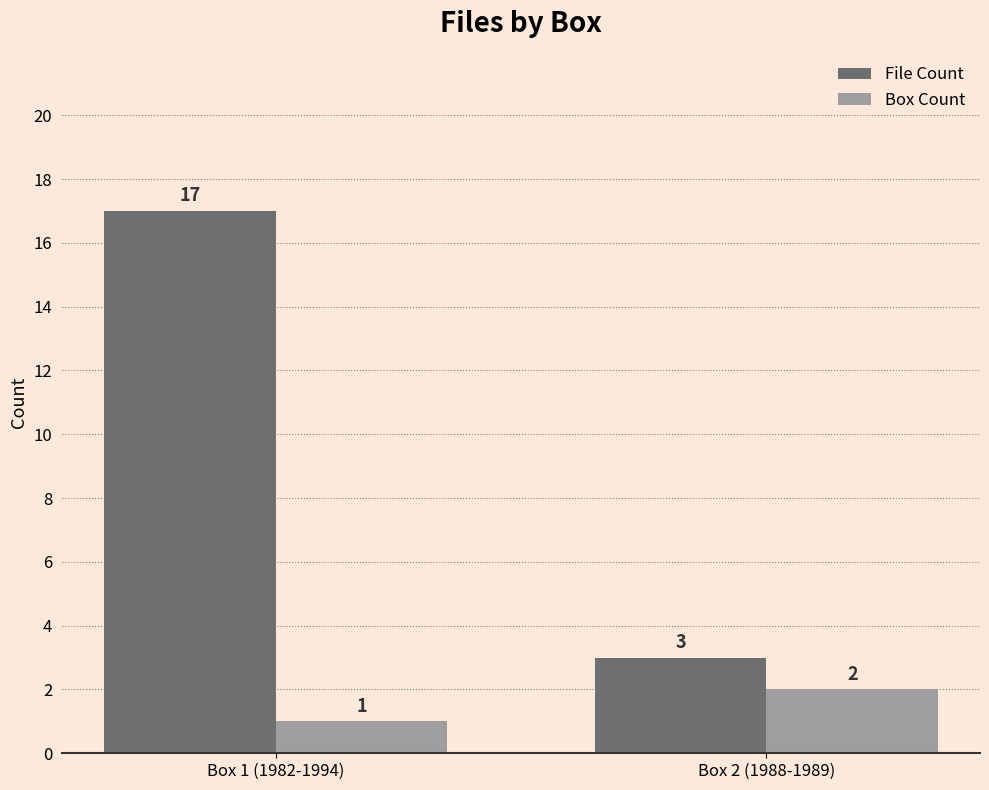

What is the total value across all series at Box 2 (1988-1989)?

5